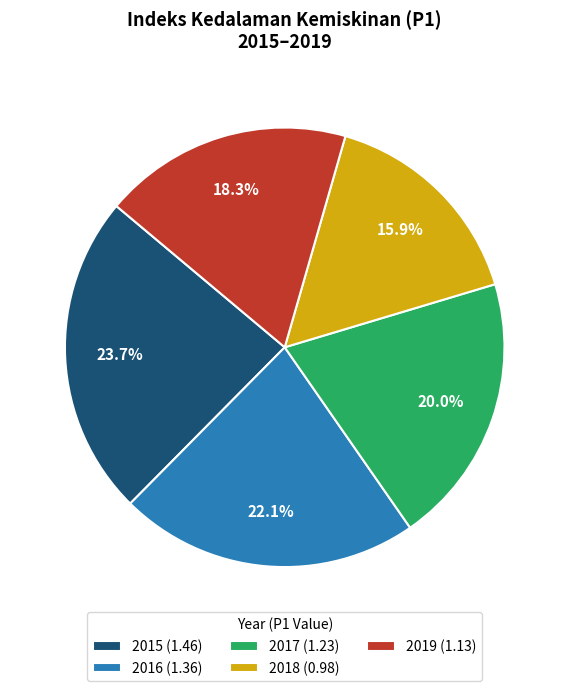

The 2015 slice represents 24% of the pie. True or false?

True